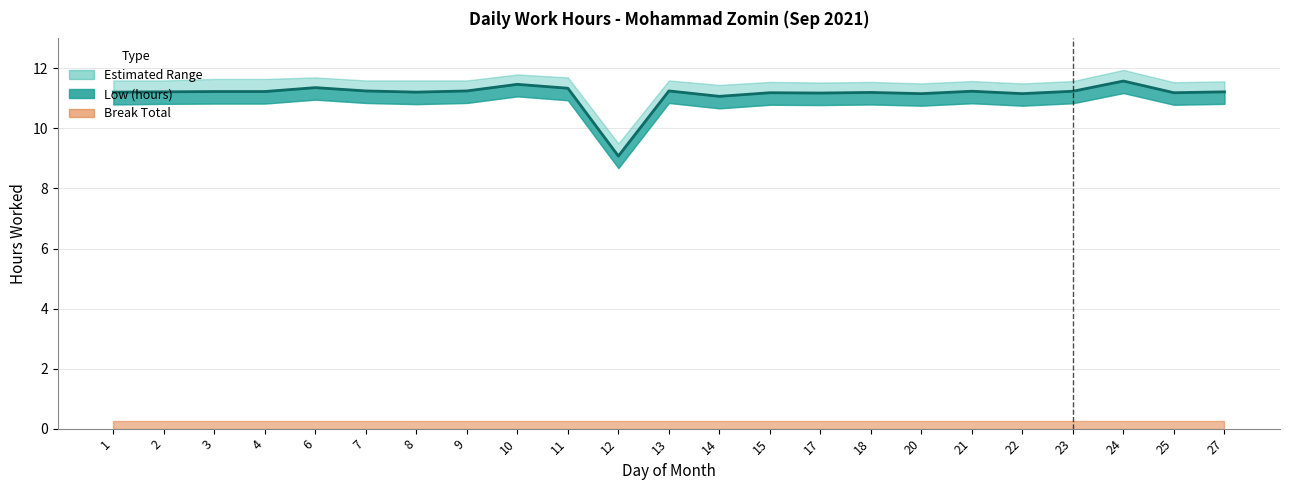

What is the lowest value of the Low (hours) series?

9.1